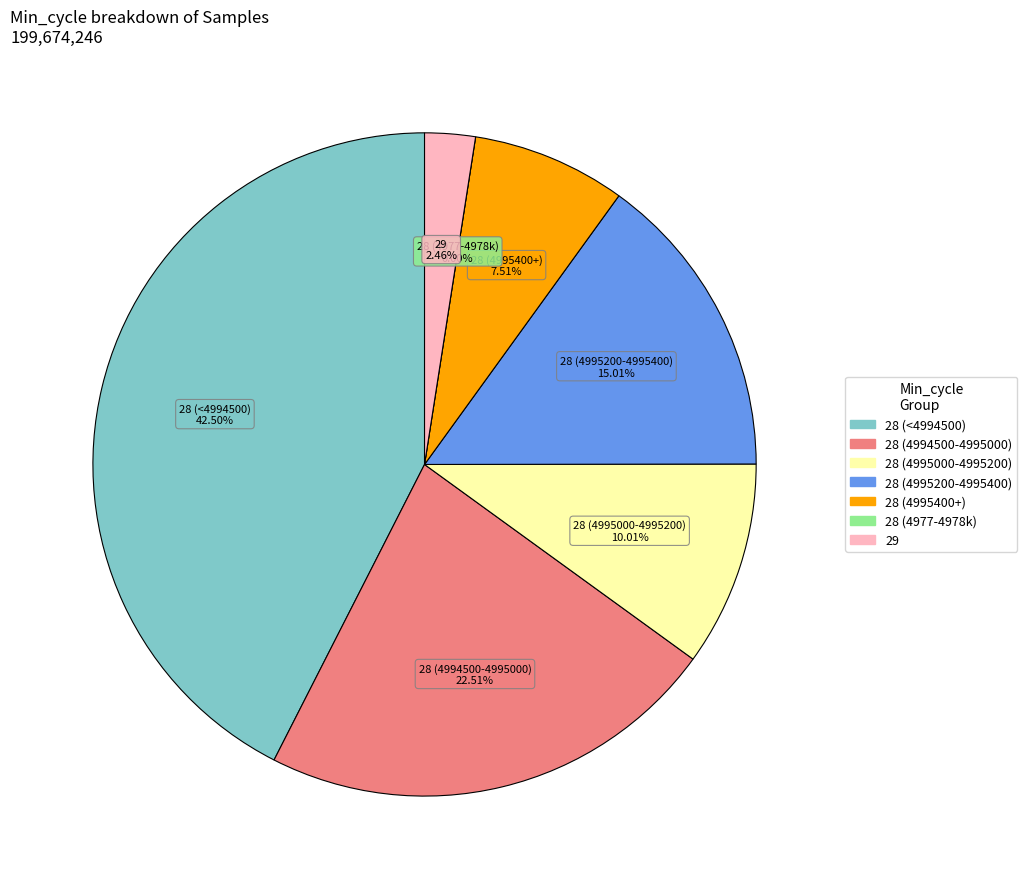

Is there any slice that represents more than half of the pie?

No